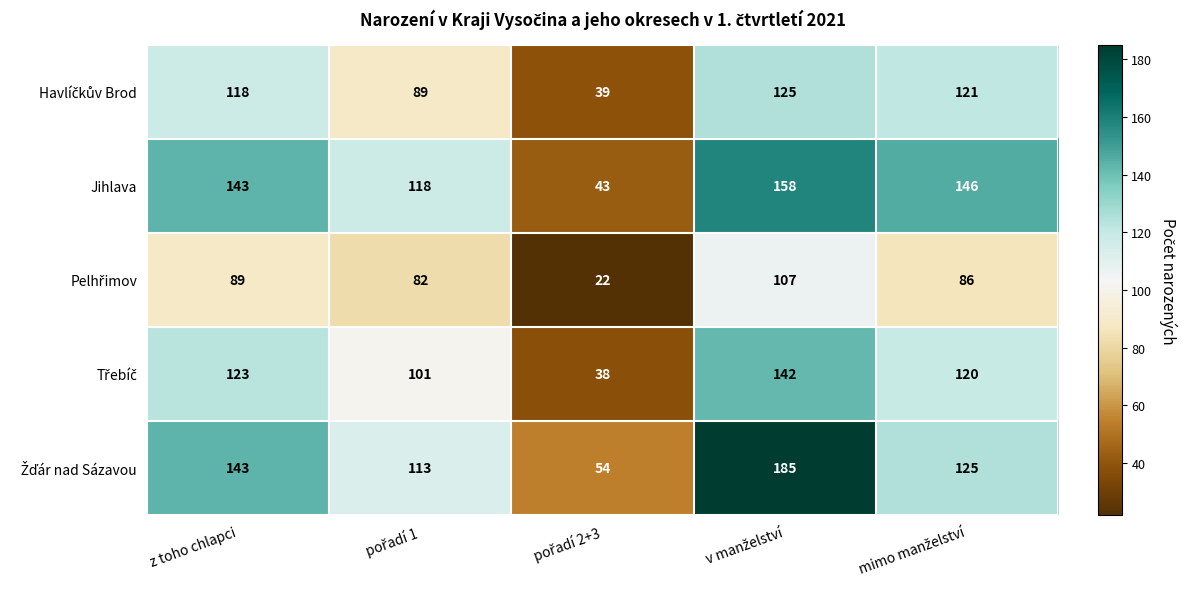

How many categories are shown in the chart?

5